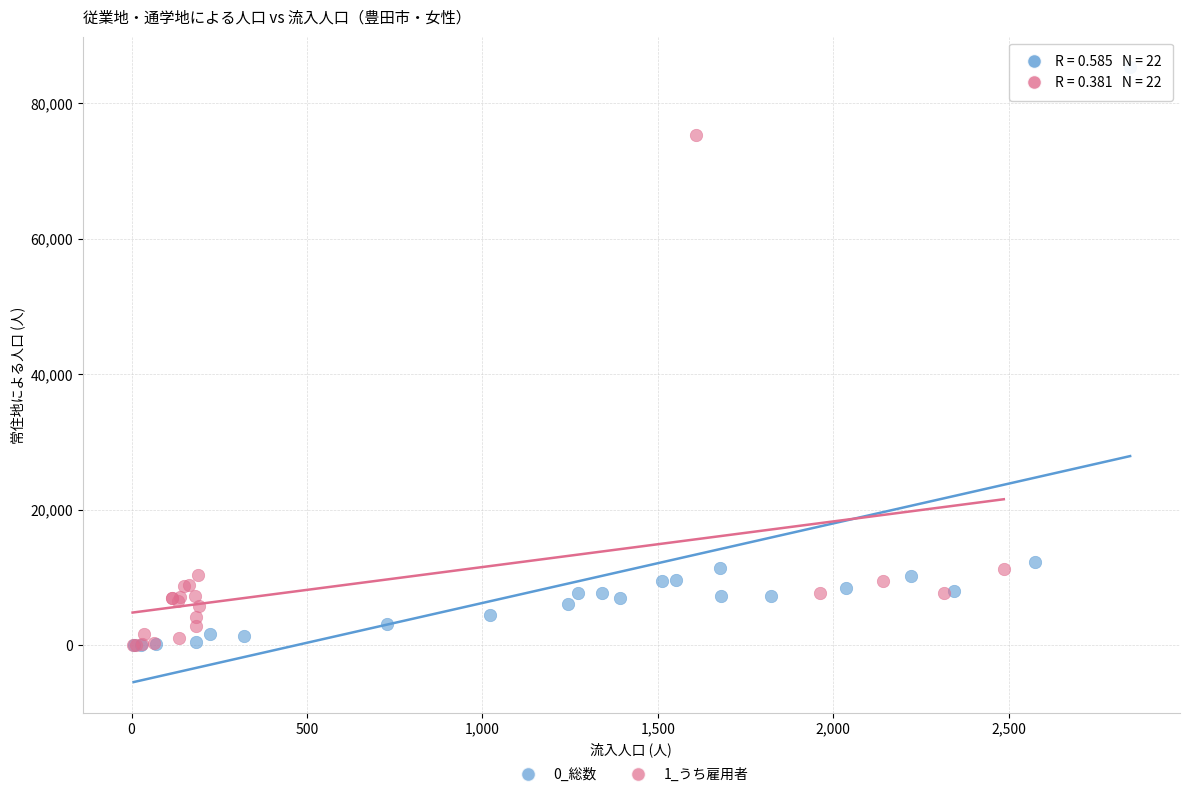

Which series has the largest Y range (max minus min)?

0_総数